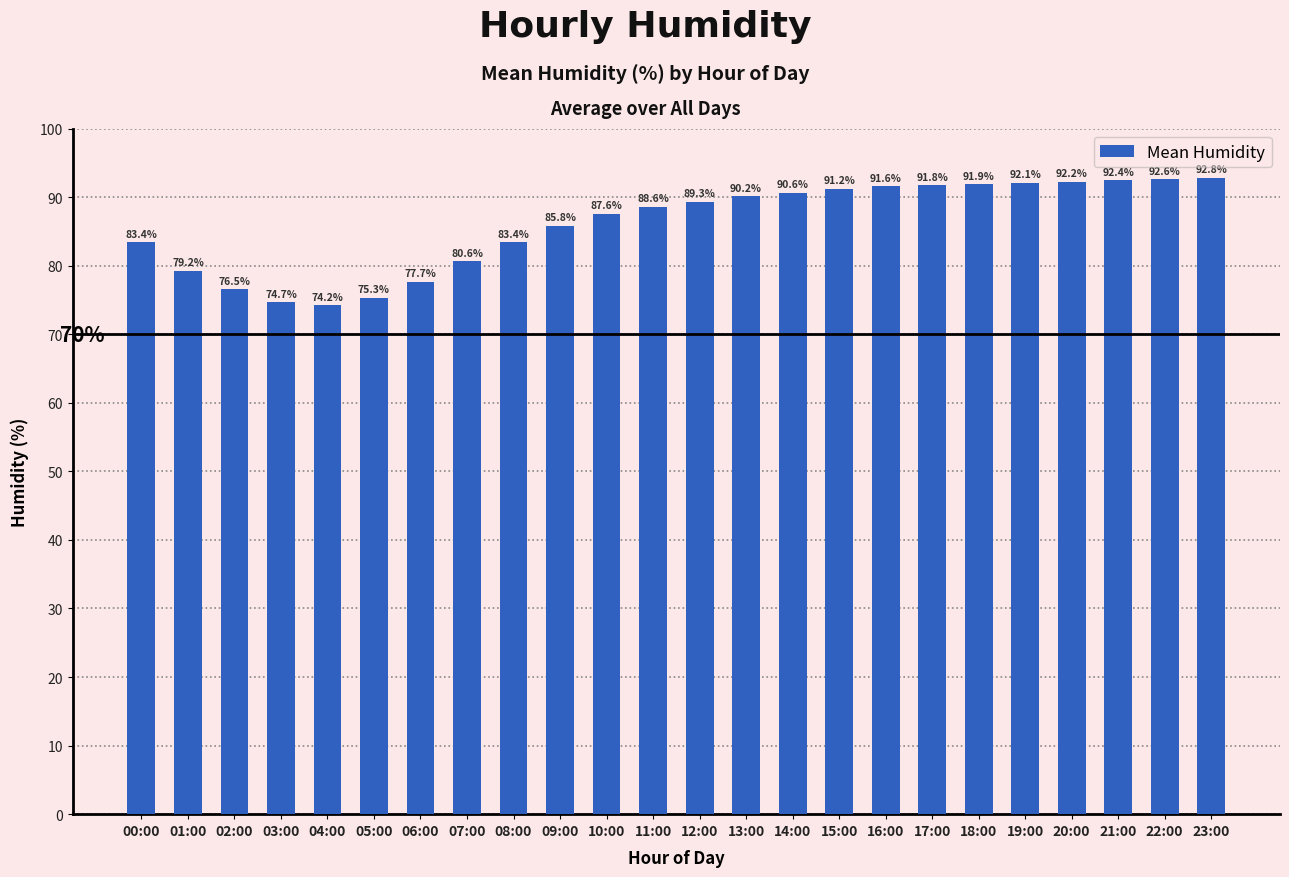

What is the sum of the values at 19:00 and 08:00?

175.5